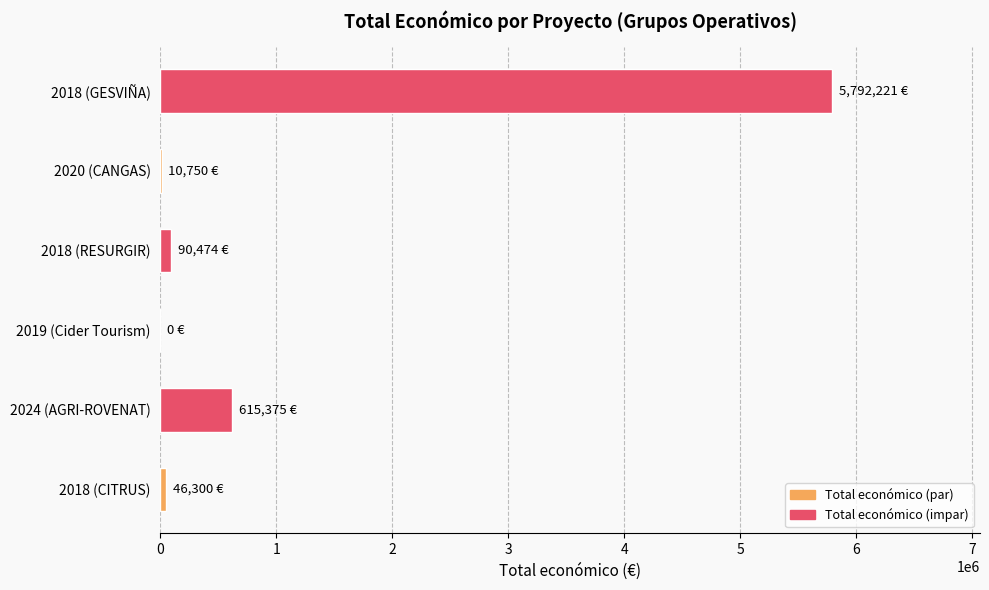

At which label is the value closest to 2896110?

2024 (AGRI-ROVENAT)